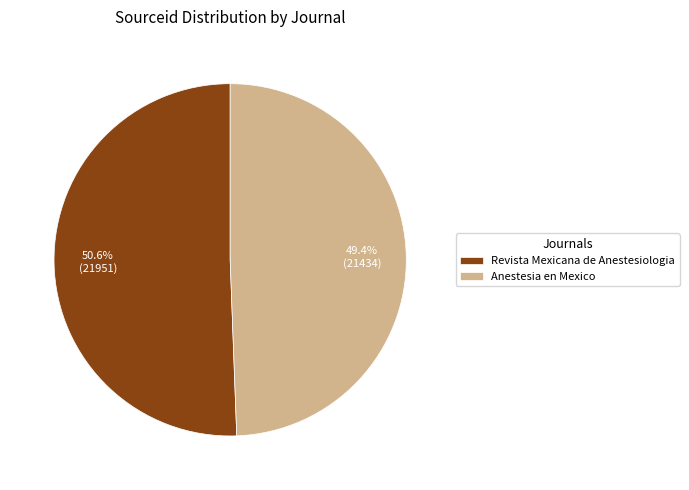

How many segments does this pie chart have?

2